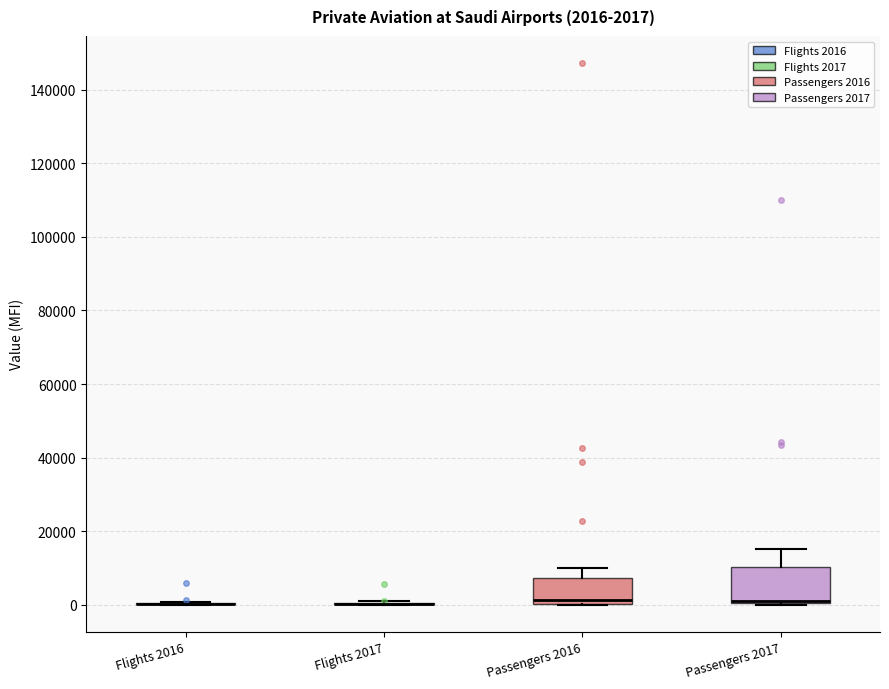

Comparing the boxes themselves (not the whiskers), which one is the tallest?

Passengers 2017